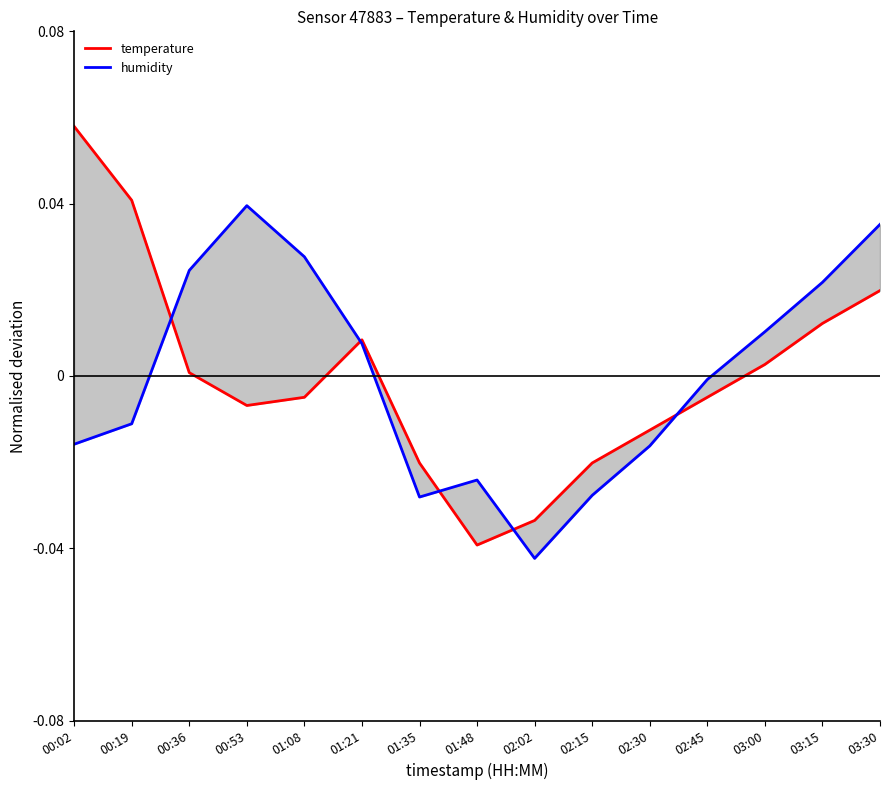

Rank the categories by temperature value from highest to lowest.

00:02, 00:19, 03:30, 03:15, 01:21, 03:00, 00:36, 01:08, 02:45, 00:53, 02:30, 01:35, 02:15, 02:02, 01:48